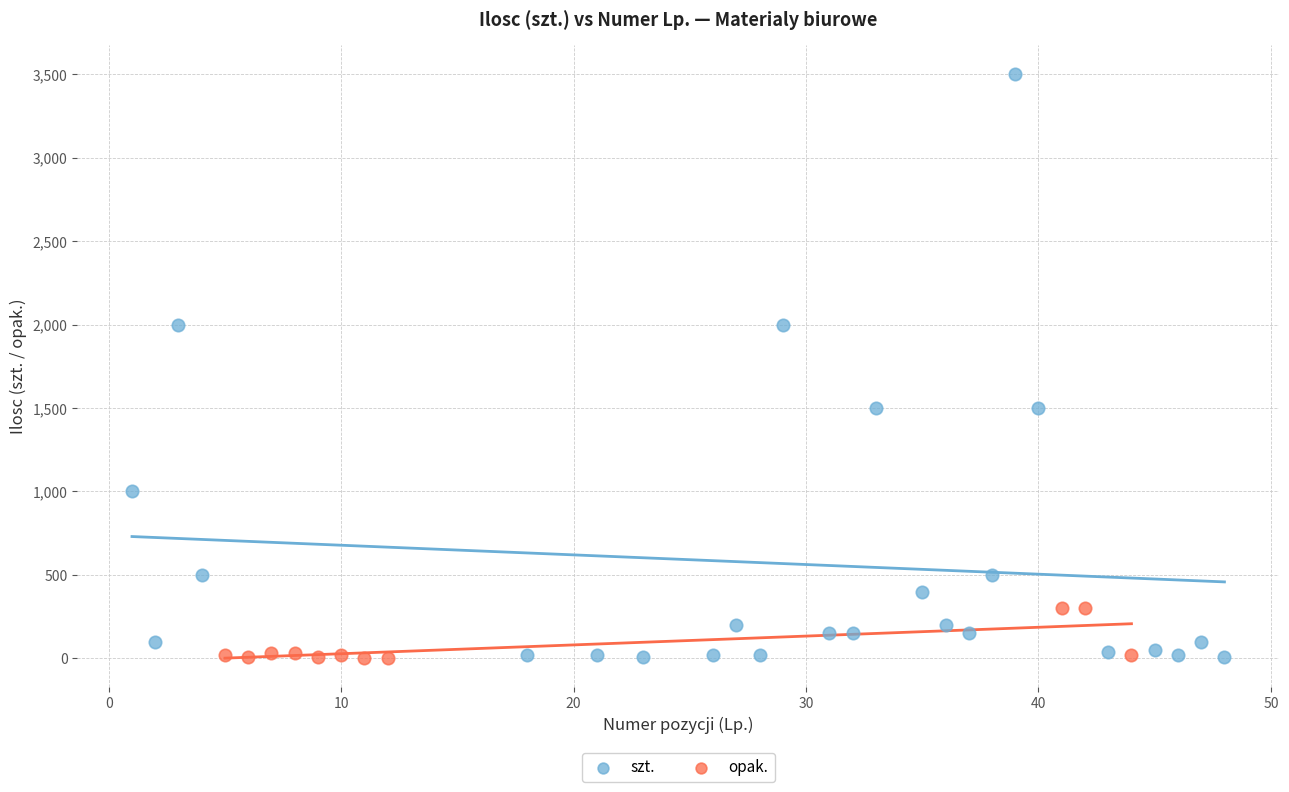

Which series has the largest Y range (max minus min)?

szt.